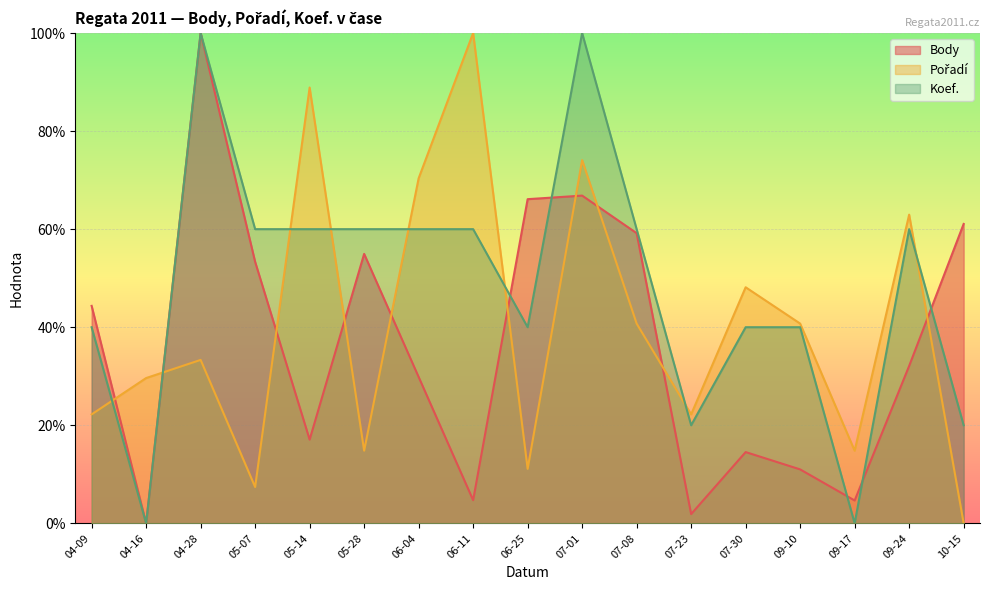

How many times do Pořadí and Body cross each other?

10